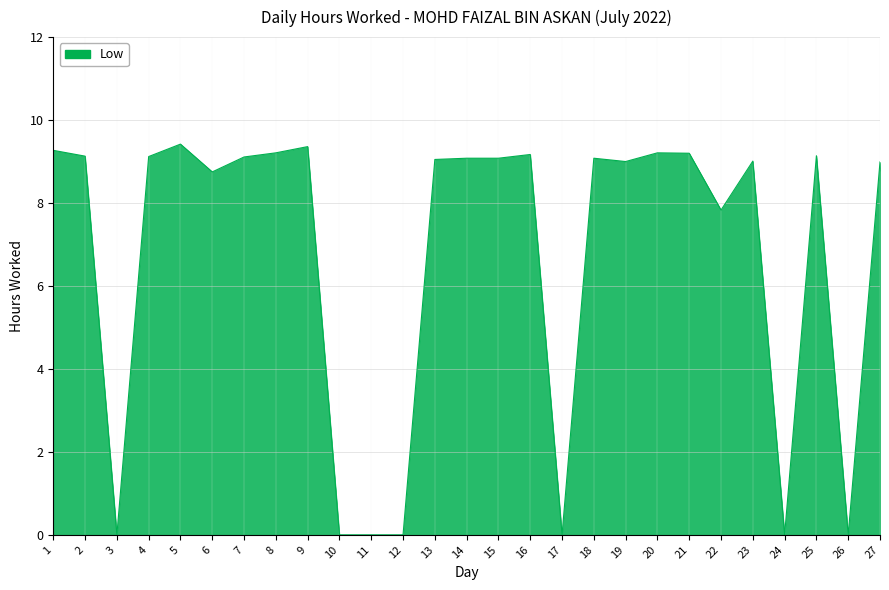

What is the change in value from 18 to 19?

-0.1